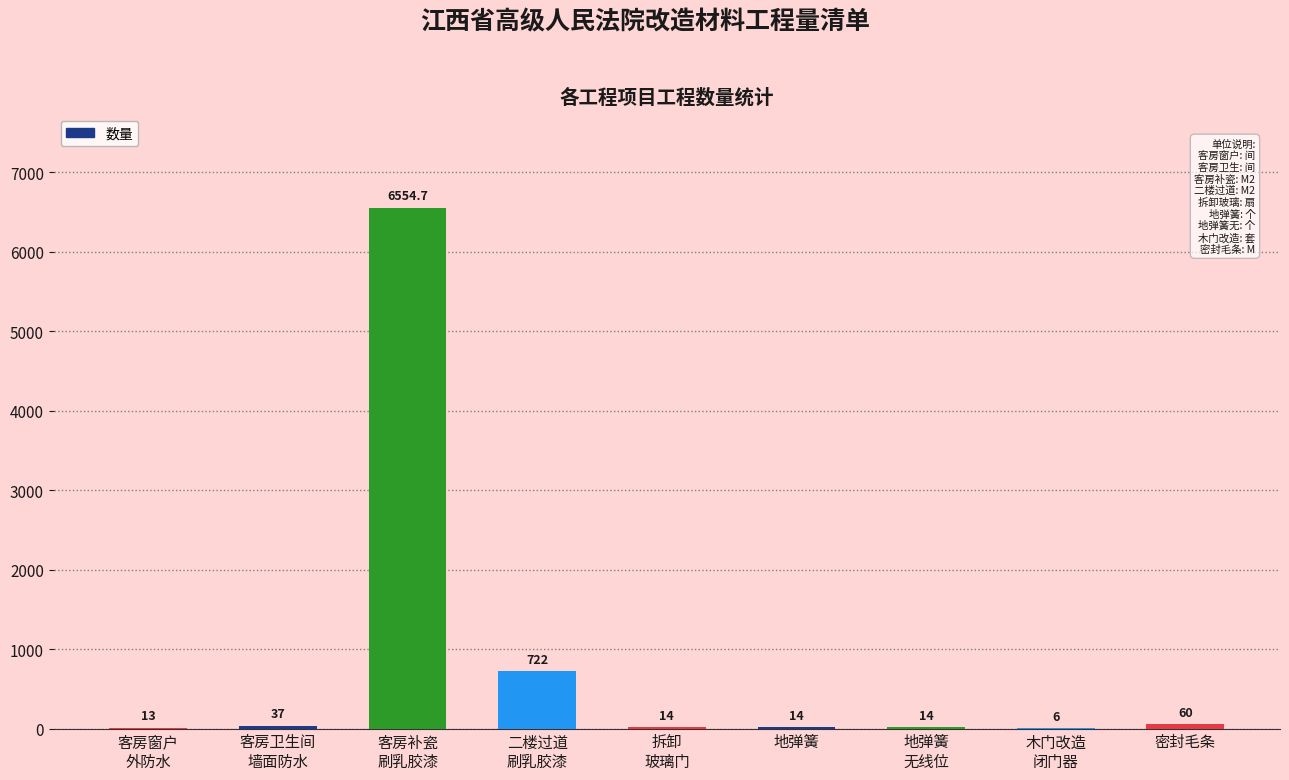

What is the ratio of the value at 拆卸
玻璃门 to the value at 木门改造
闭门器?

2.3